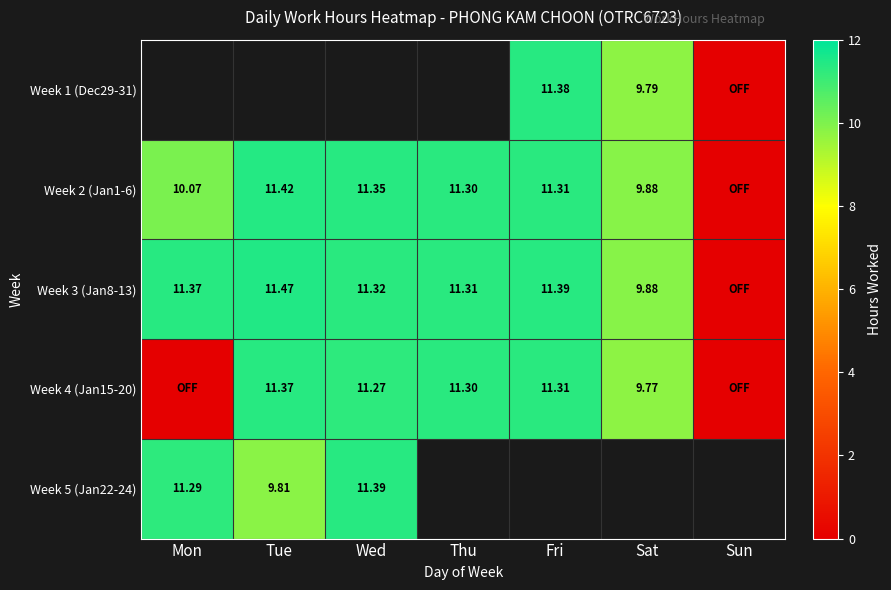

How many categories are shown in the chart?

7